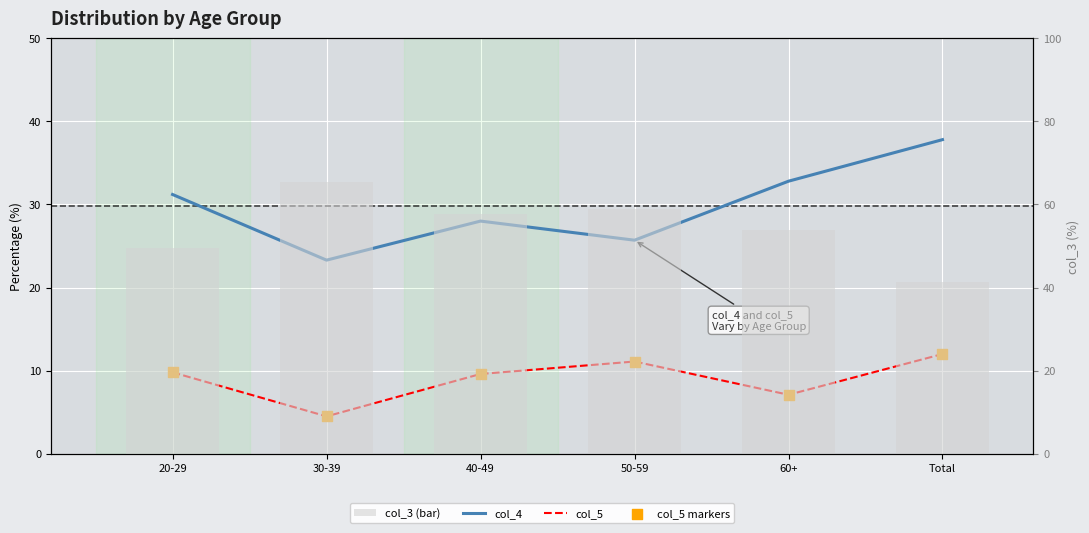

At how many categories does at least one series exceed 36?

6